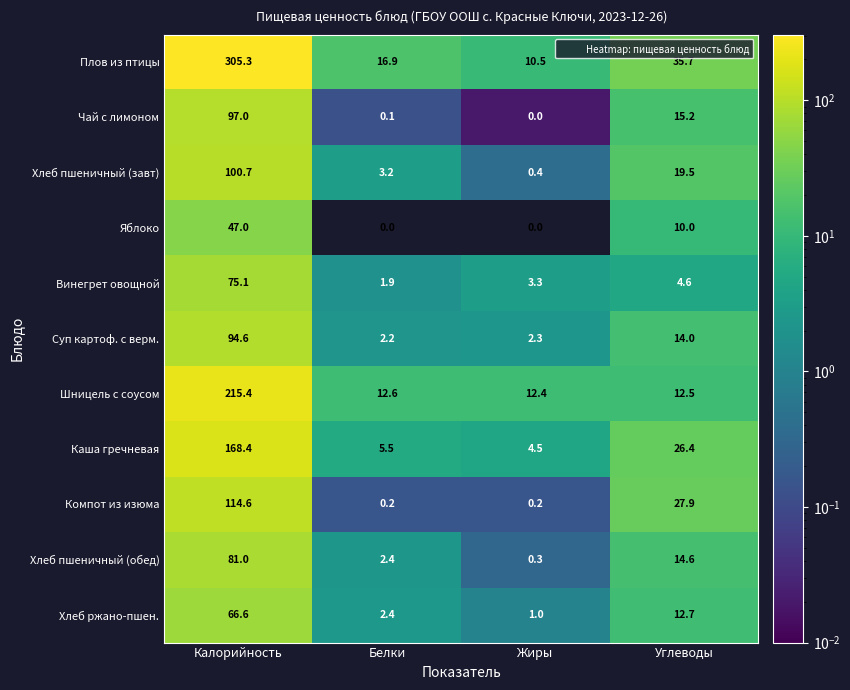

Which series has the widest spread of values?

Плов из птицы